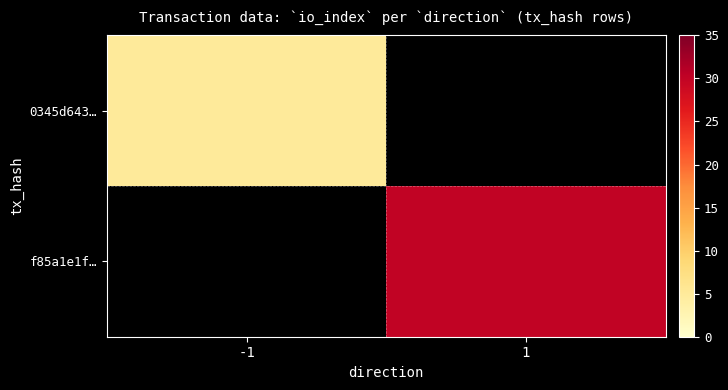

The 0345d643… series shows 5.0 at -1. True or false?

True